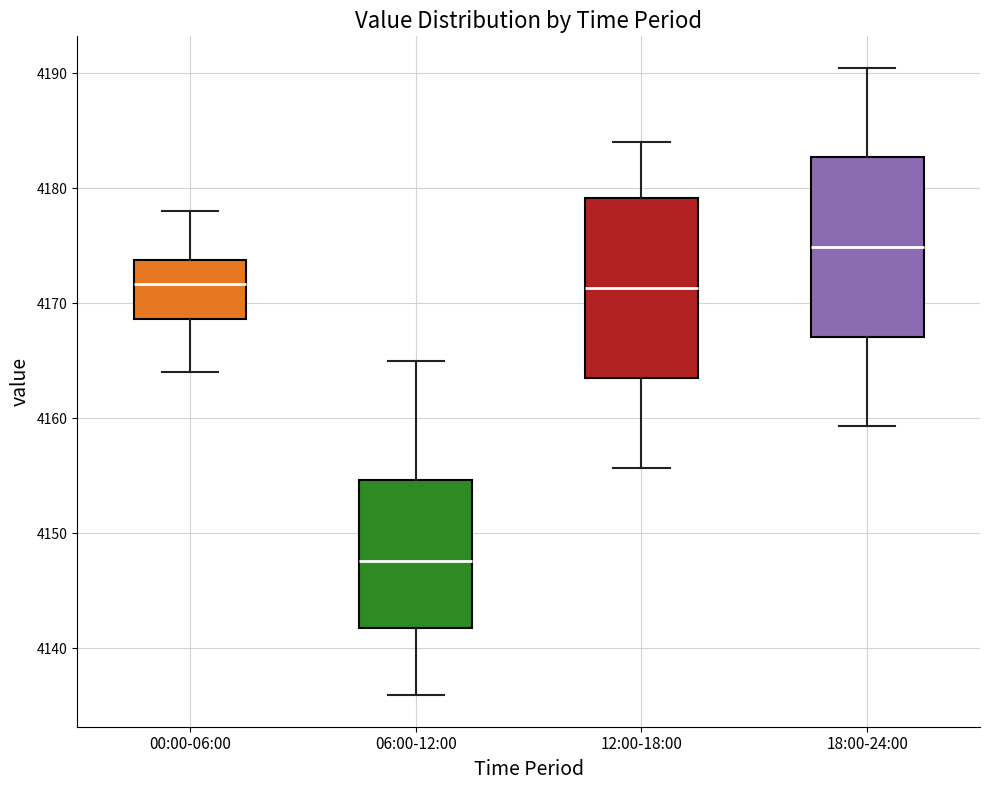

Reading left to right, read every box against the y-axis: the position of its median line, the range the box covers, and the ends of its whiskers. The values are not printed on the chart, so give them approximately, as read against the axis.

00:00-06:00: median 4172, box 4169 to 4174, whiskers 4164 to 4178
06:00-12:00: median 4148, box 4142 to 4155, whiskers 4136 to 4165
12:00-18:00: median 4171, box 4164 to 4179, whiskers 4156 to 4184
18:00-24:00: median 4175, box 4167 to 4183, whiskers 4159 to 4191